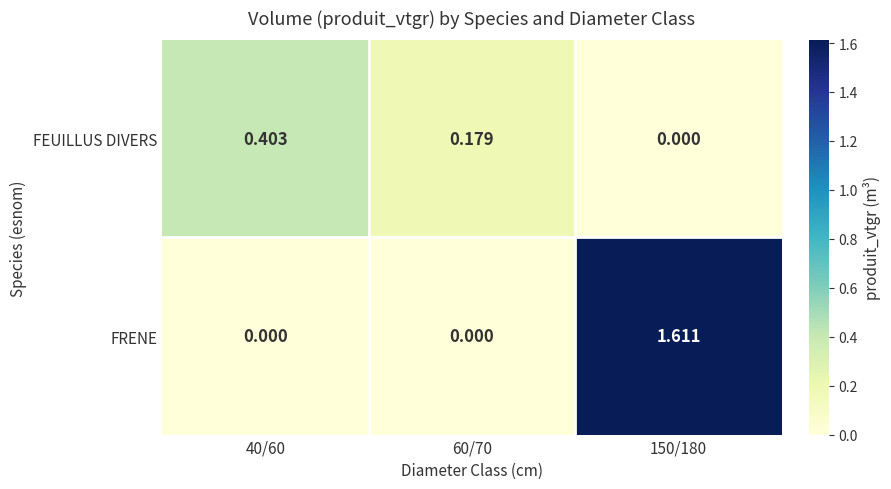

Which series has the largest range (max minus min)?

FRENE